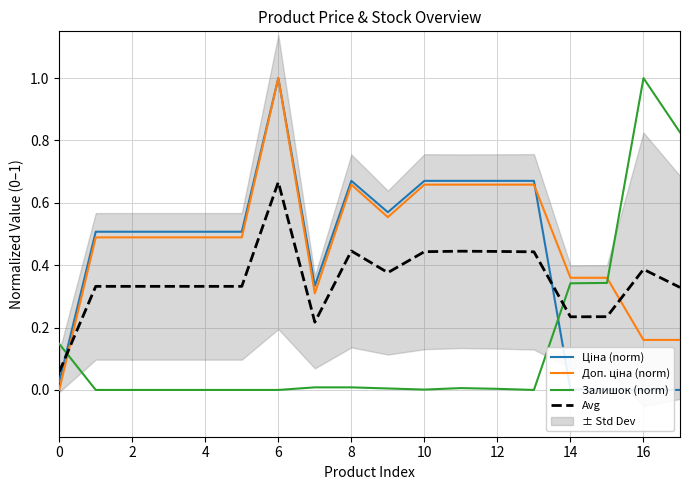

After their last crossing, which series has the higher values: Ціна (norm) or Залишок (norm)?

Залишок (norm)